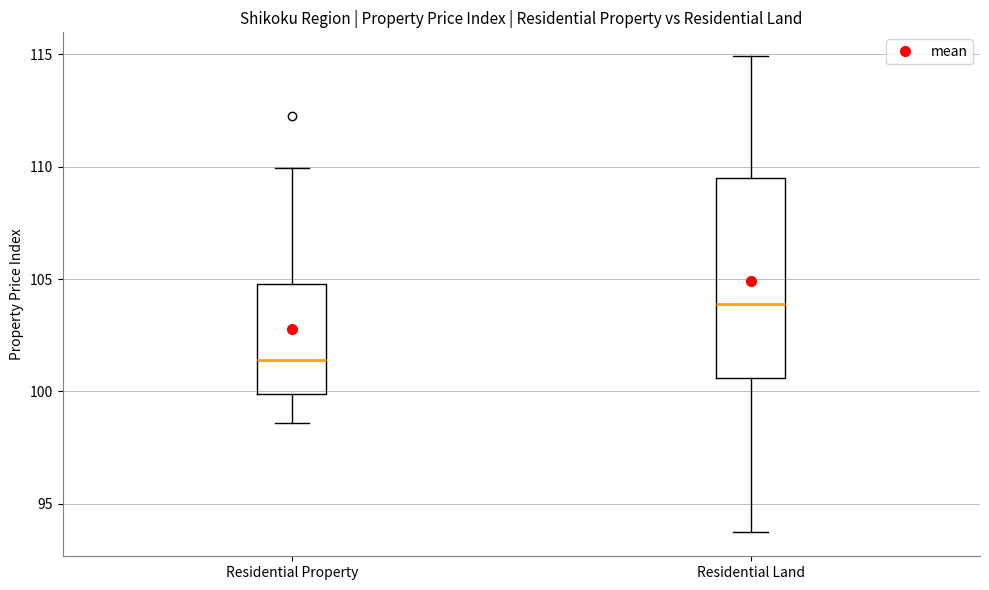

Which box is the tallest, from its lower edge to its upper edge?

Residential Land